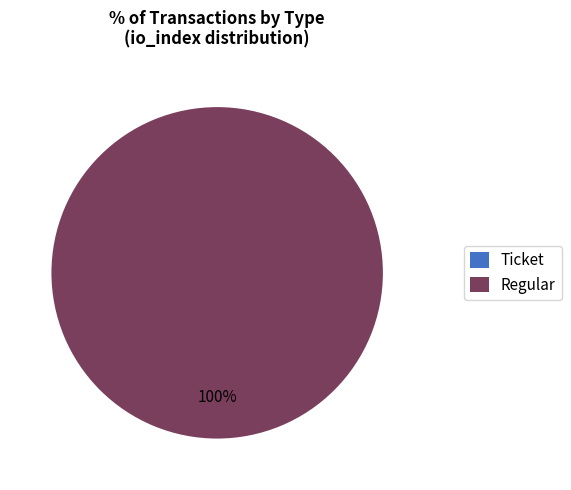

How many segments does this pie chart have?

2